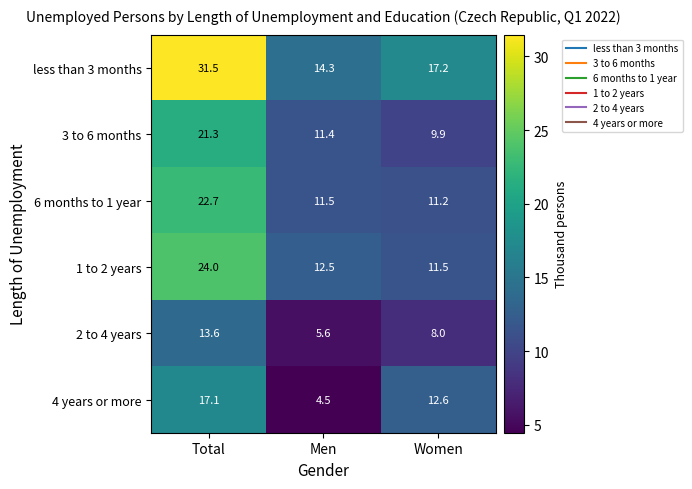

The 1 to 2 years series shows 8.6 at Men. True or false?

False